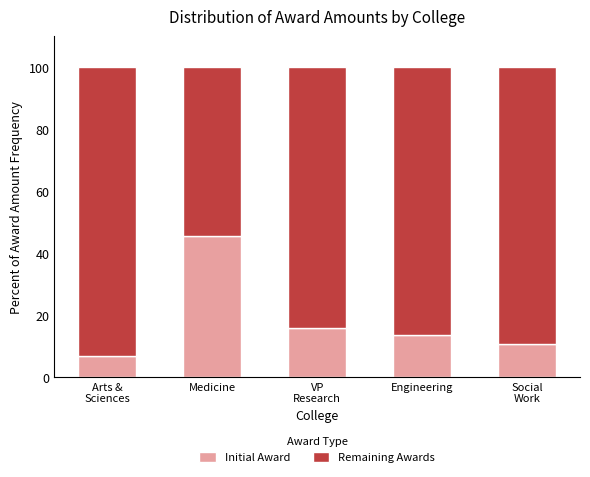

What is the average value of the Initial Award series?

18.5